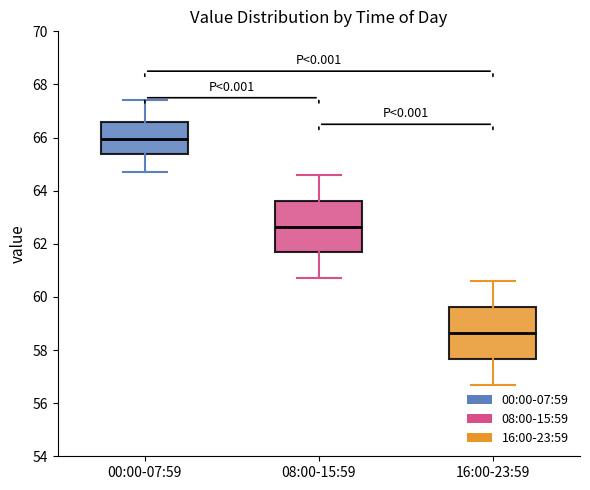

Which box's median line is the highest?

00:00-07:59